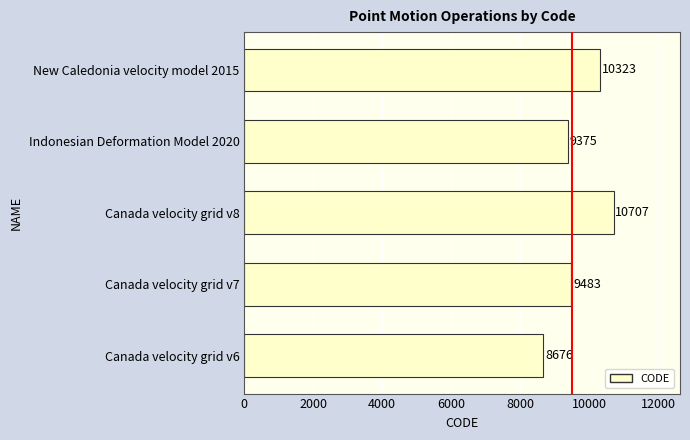

What is the average value?

9713